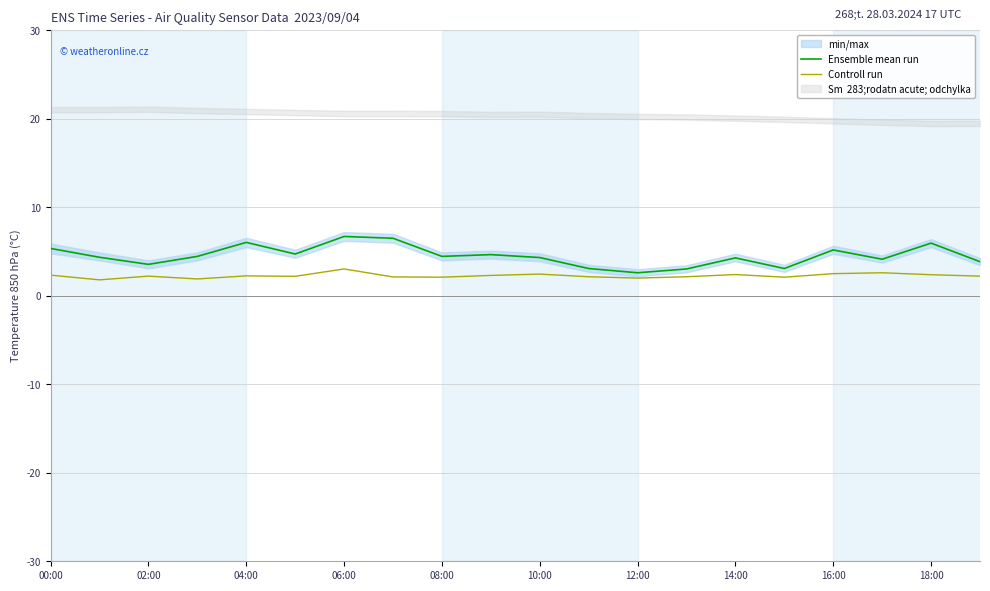

True or false: Ensemble mean run and Controll run cross at least once.

False